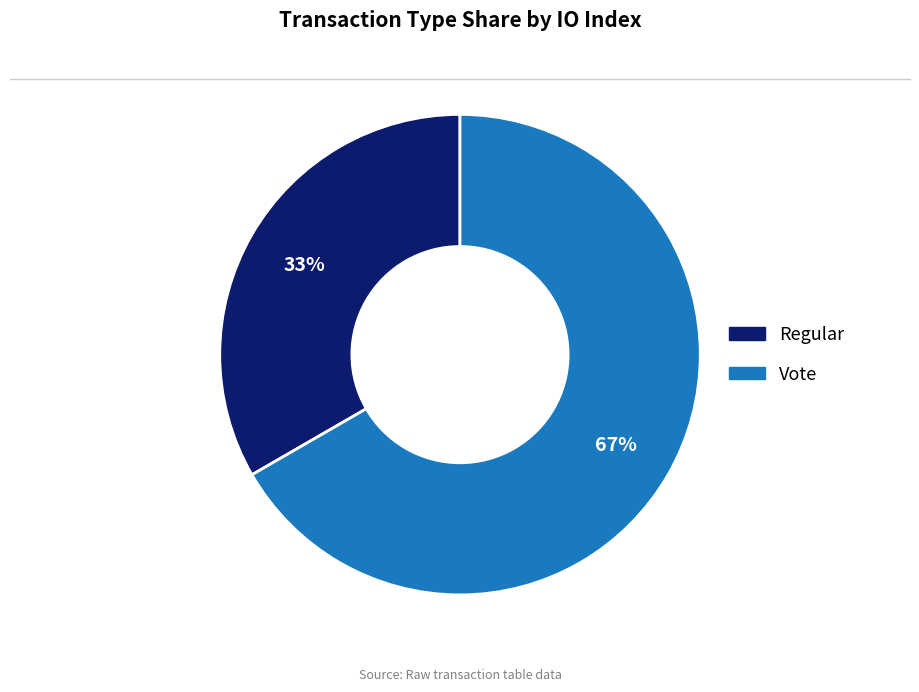

Count the number of slices in the pie.

2